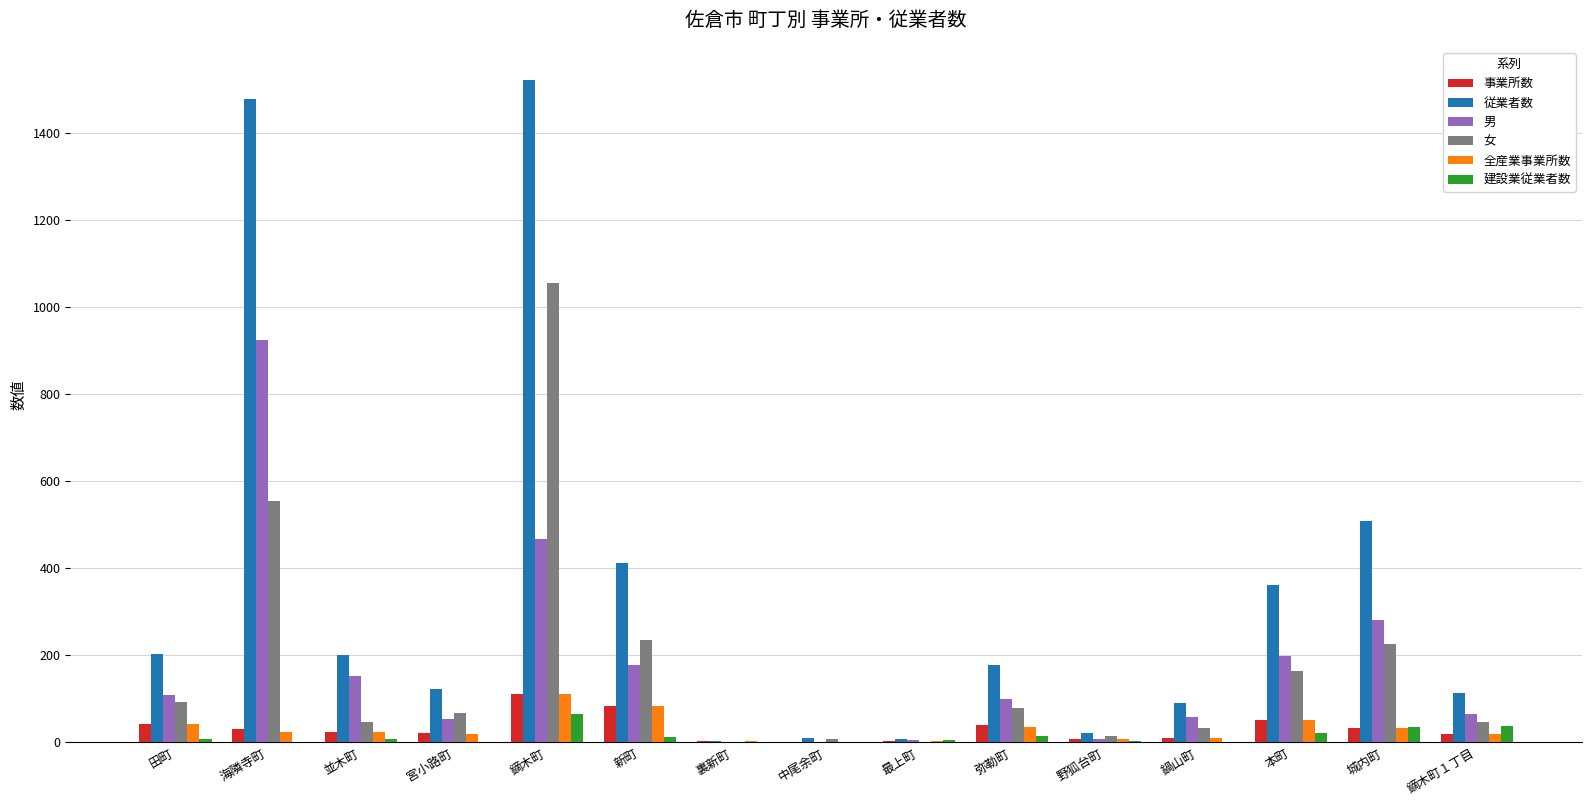

What is the sum of all 事業所数 values?

479